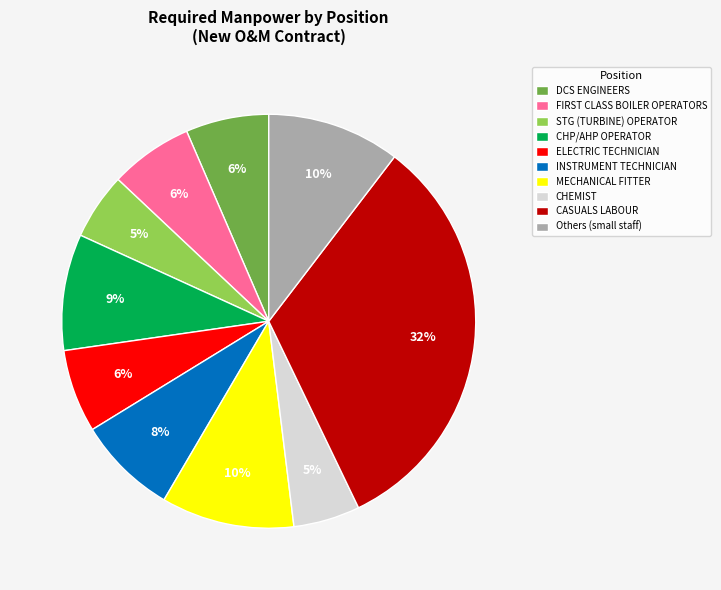

To the nearest percent, what portion does MECHANICAL FITTER represent?

10%